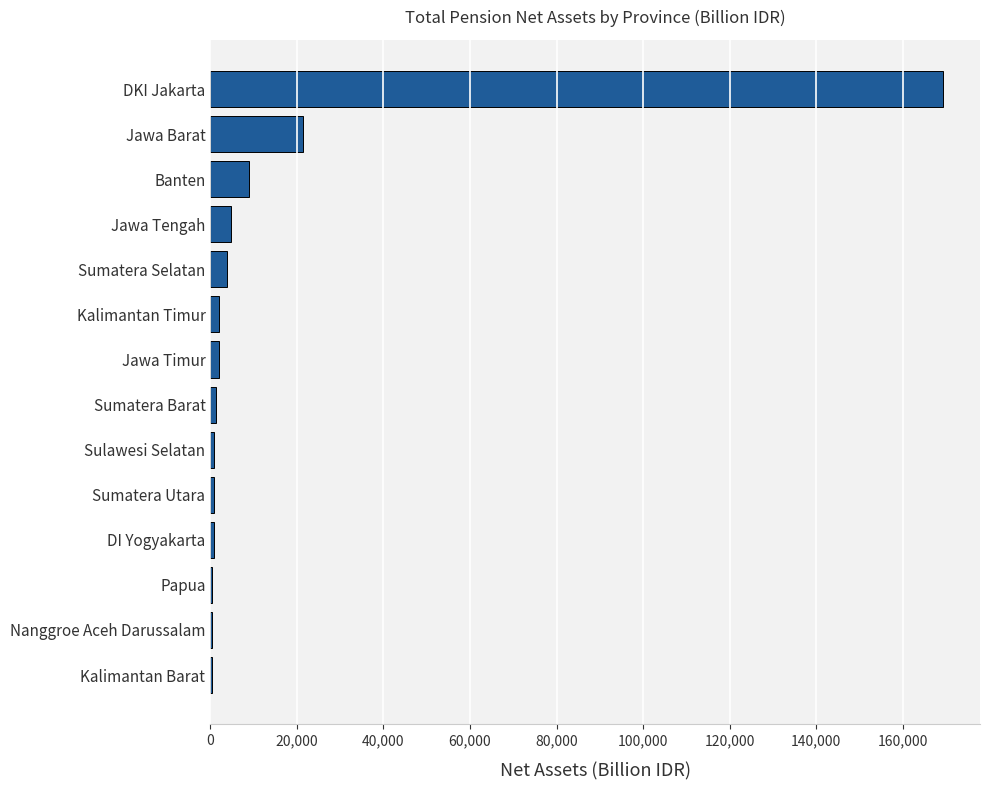

Which label corresponds to the largest value in the chart?

DKI Jakarta